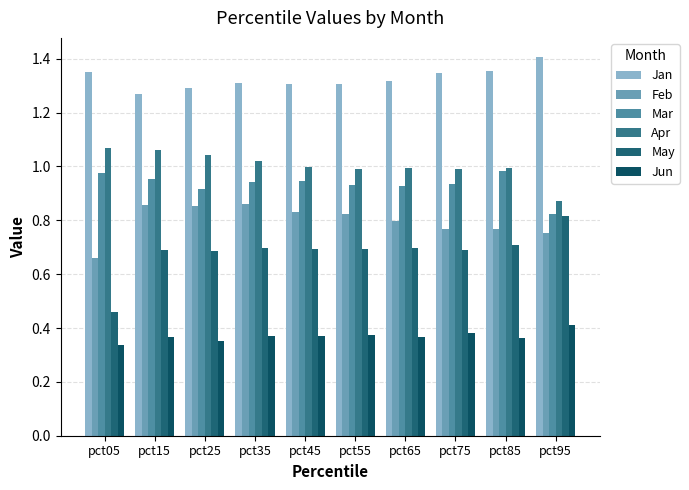

Rank the series at pct65 from lowest to highest value.

Jun, May, Feb, Mar, Apr, Jan